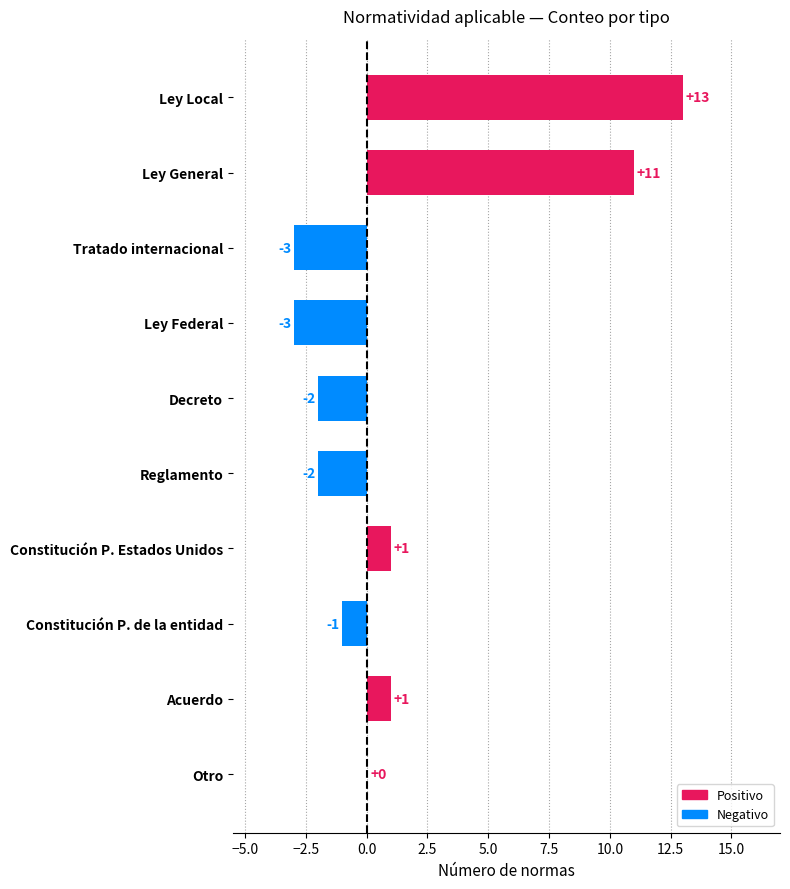

Does the chart contain stacked bars?

No